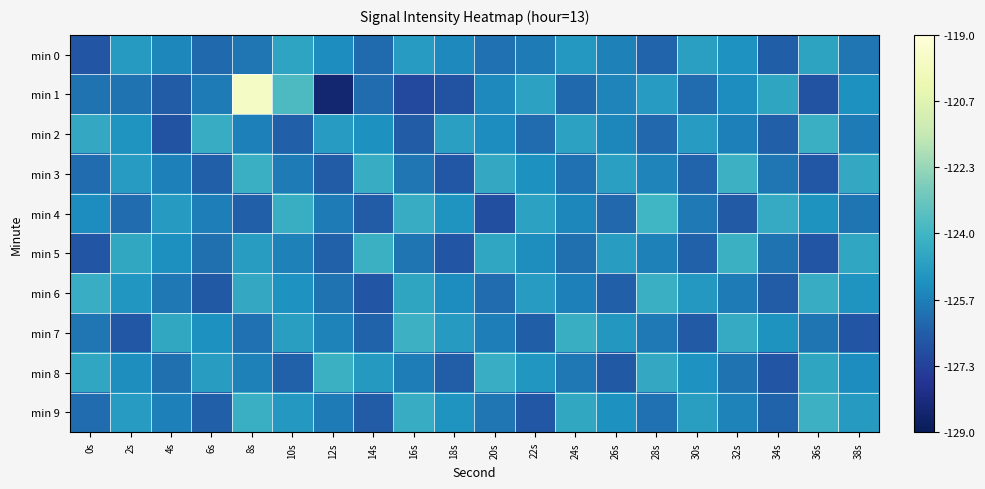

Between 10s and 38s, which is larger?

10s